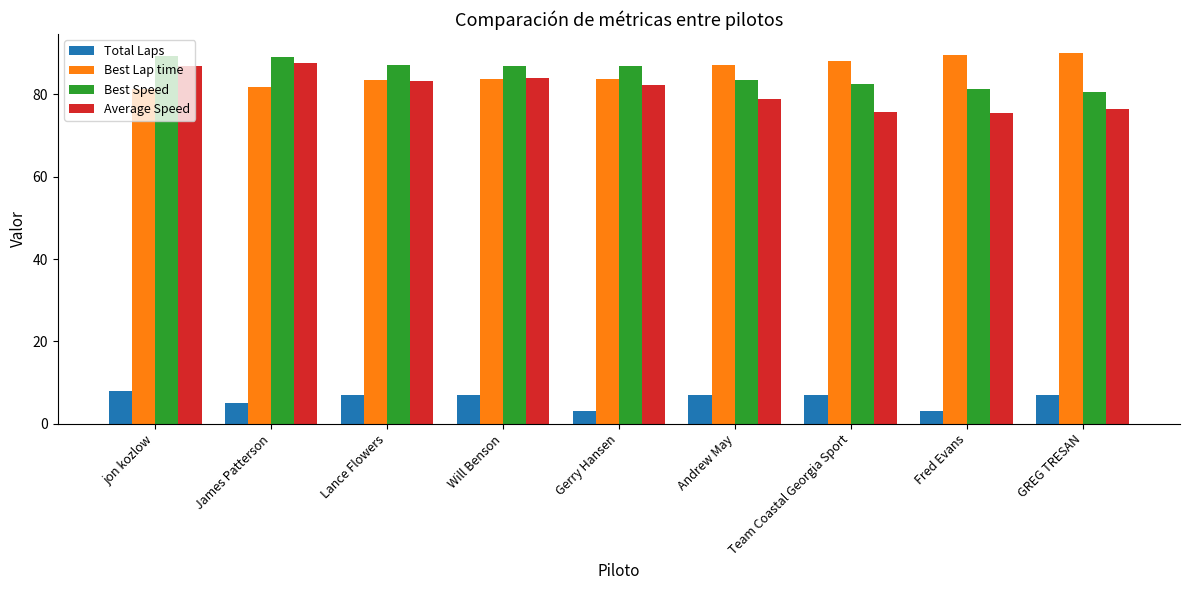

What is the sum of the Average Speed values at Team Coastal Georgia Sport and jon kozlow?

162.7